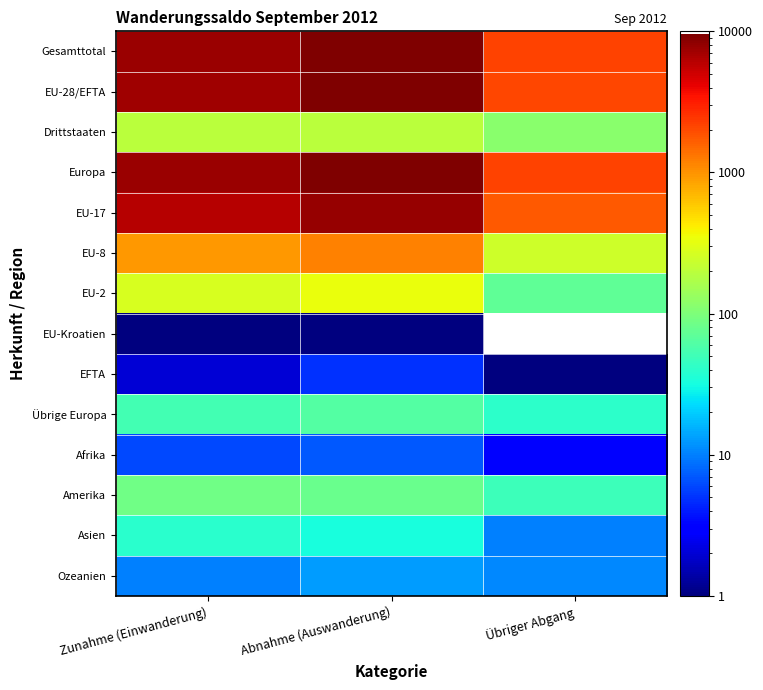

What is the spread (max minus min) of values at Zunahme (Einwanderung)?

7631.0